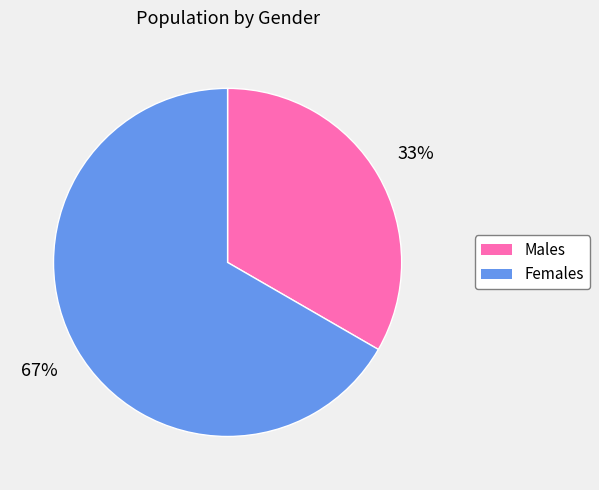

To the nearest percent, what is the combined percentage of Males and Females?

100%